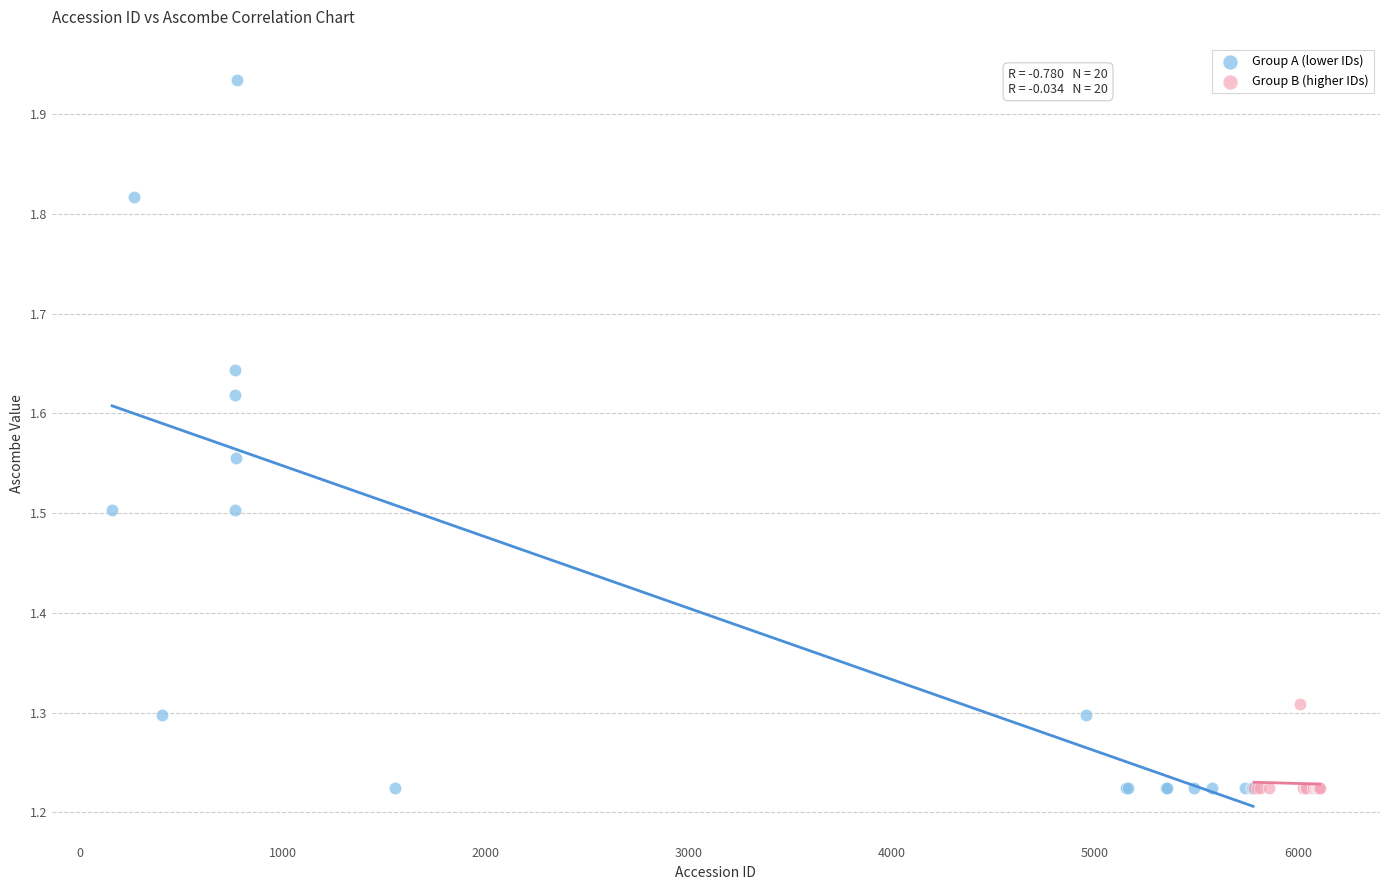

Which series has the largest Y range (max minus min)?

Group A (lower IDs)